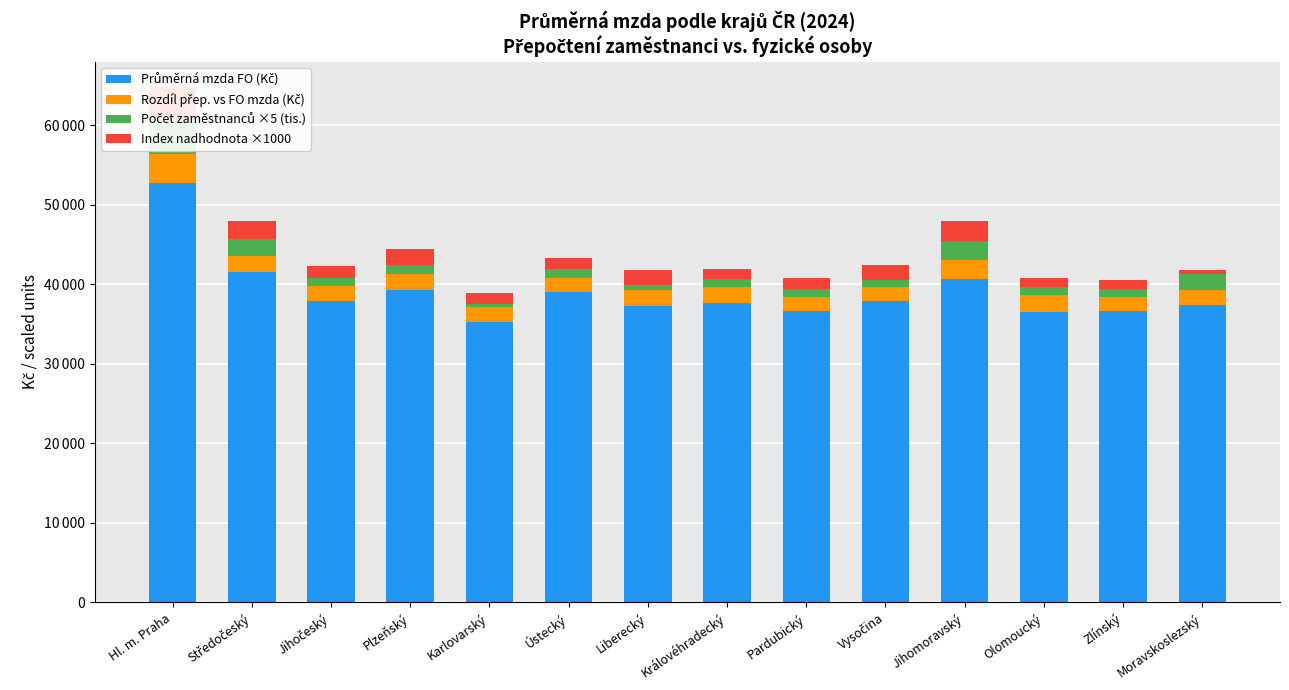

Does the chart contain any negative values?

No